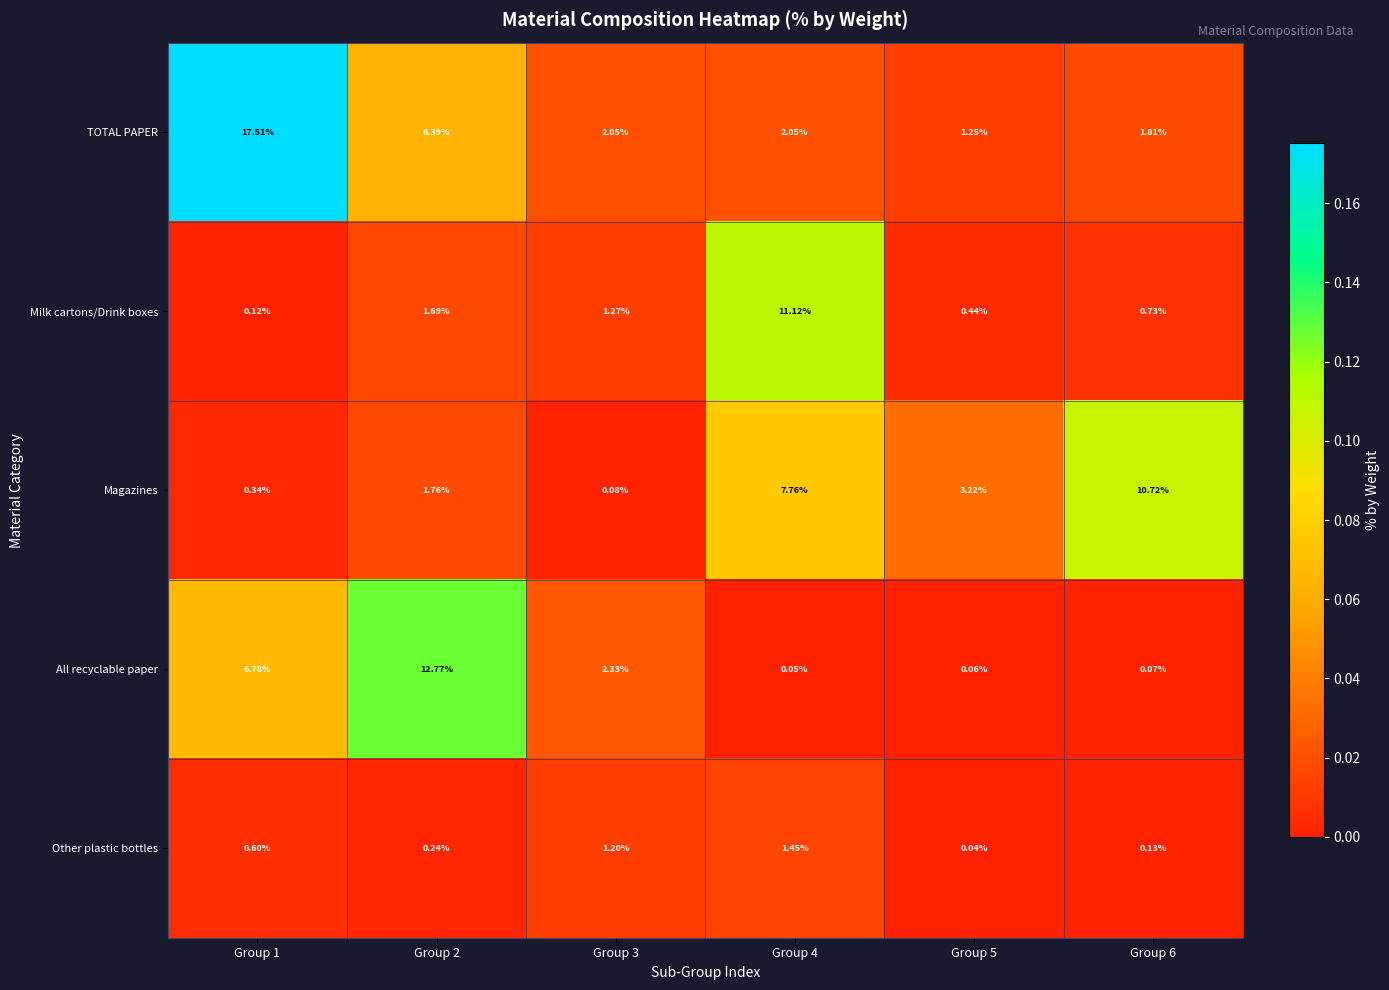

Which series has the largest total across all categories?

TOTAL PAPER